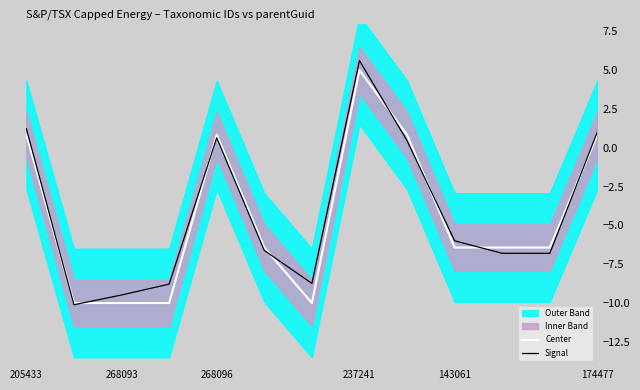

What value does the Signal series have at 143061?

-6.0